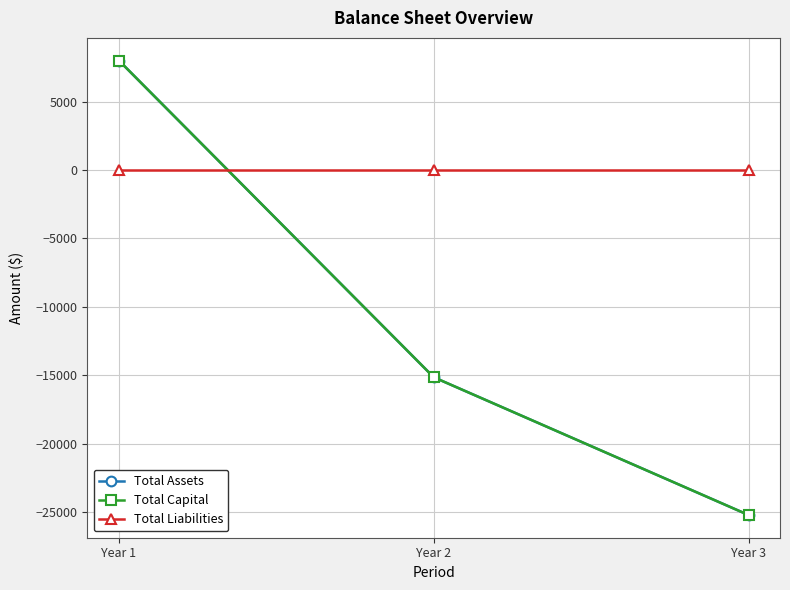

Count the Total Assets values in the range -25220 to 8000.

3